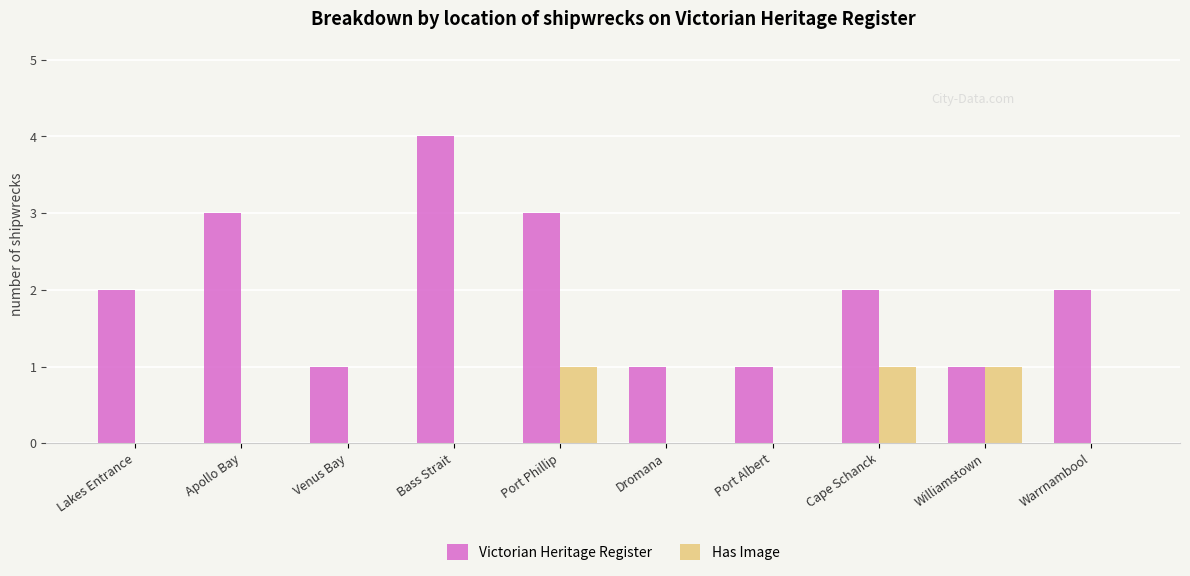

What is the highest value of the Has Image series?

1